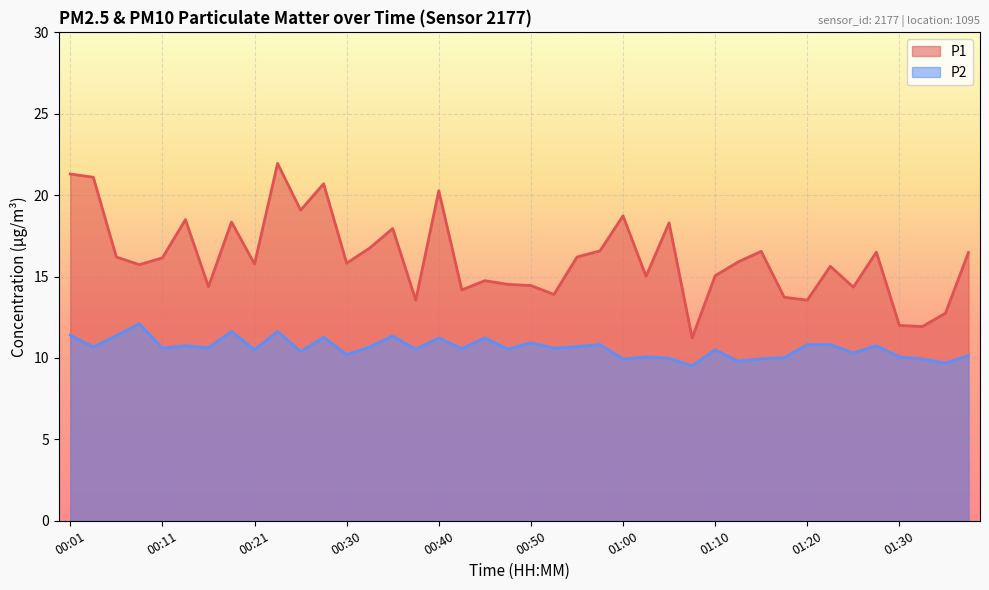

Where is the first local maximum for P1?

00:13